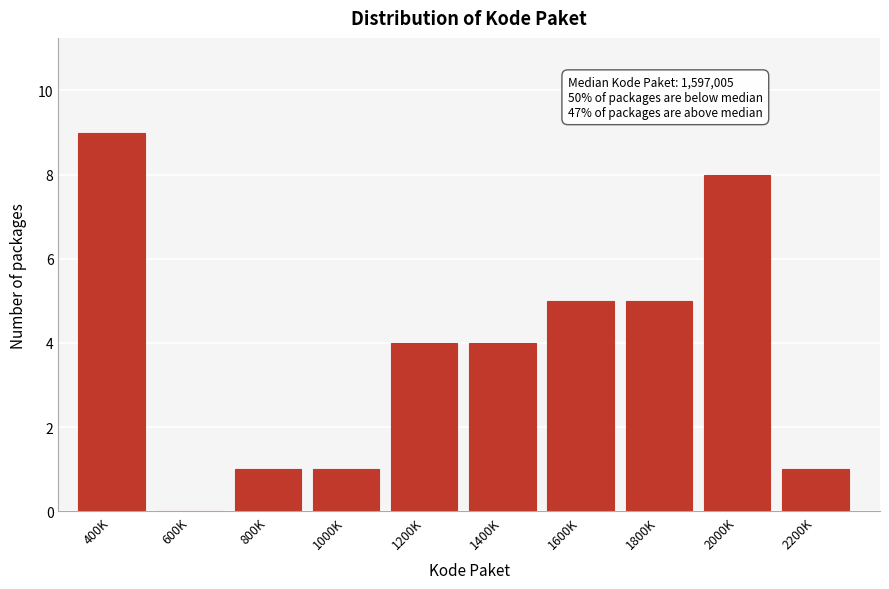

Reading right to left, extract all data points from this chart.

2200K=1	2000K=8	1800K=5	1600K=5	1400K=4	1200K=4	1000K=1	800K=1	600K=0	400K=9